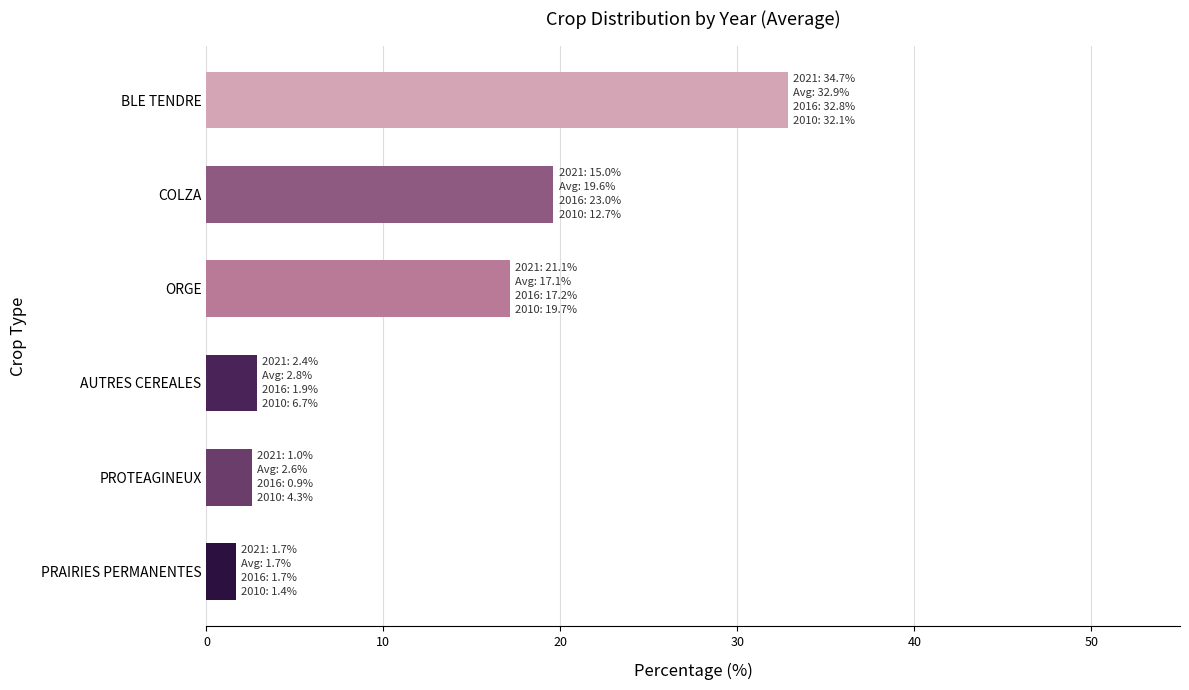

How many distinct data groups are displayed?

1